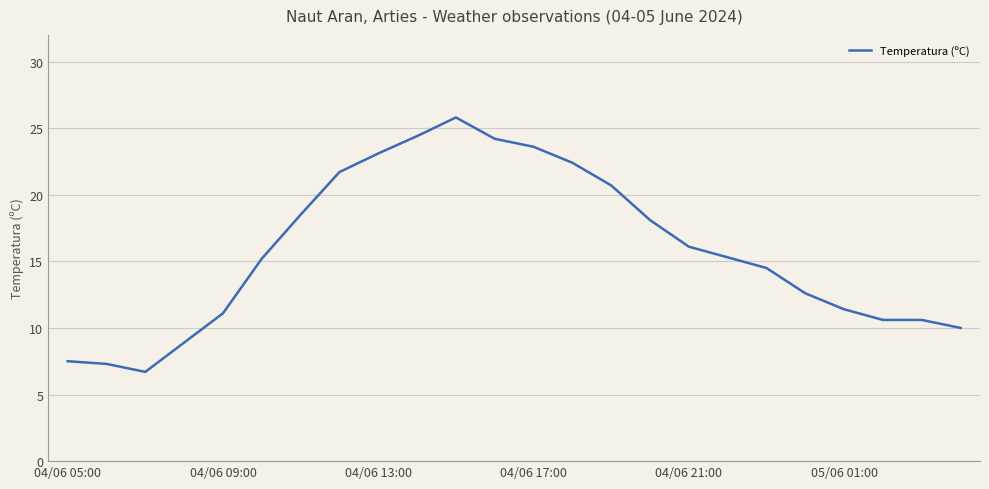

True or false: the data has more than 2 interior local peaks.

False